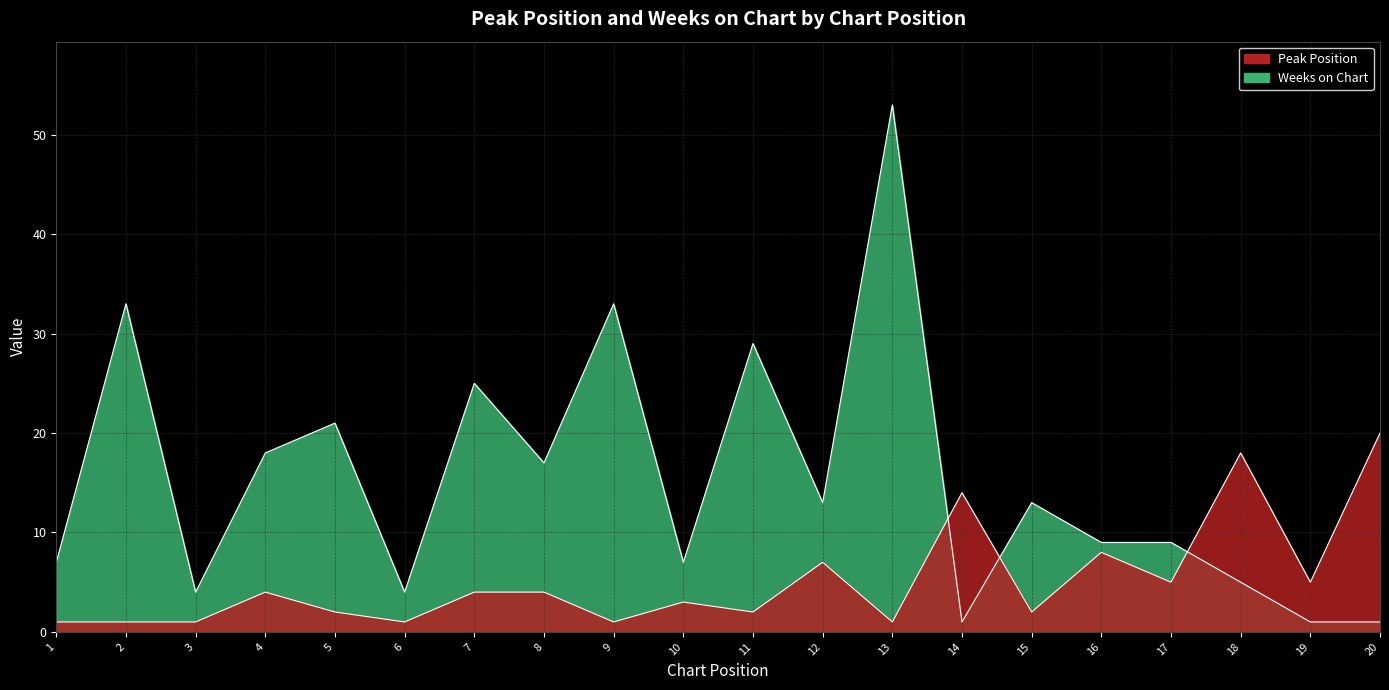

How many values in the Weeks on Chart series exceed 13?

8